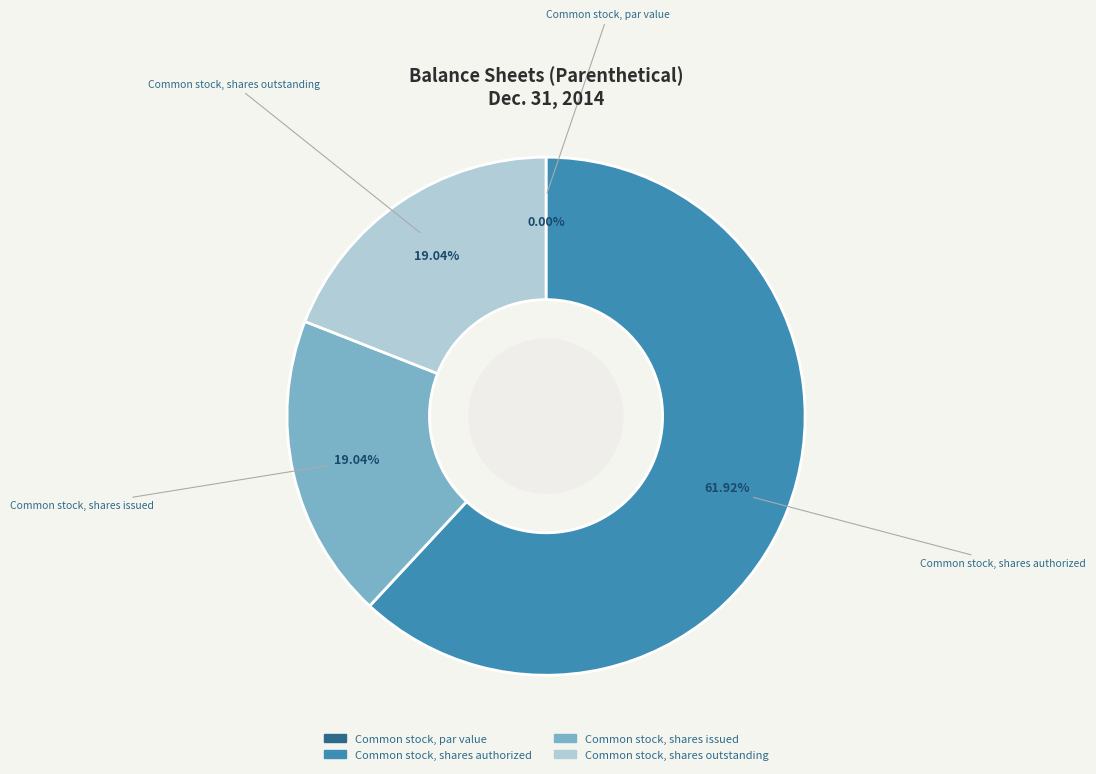

Does Common stock, shares authorized represent more than half of the total?

Yes